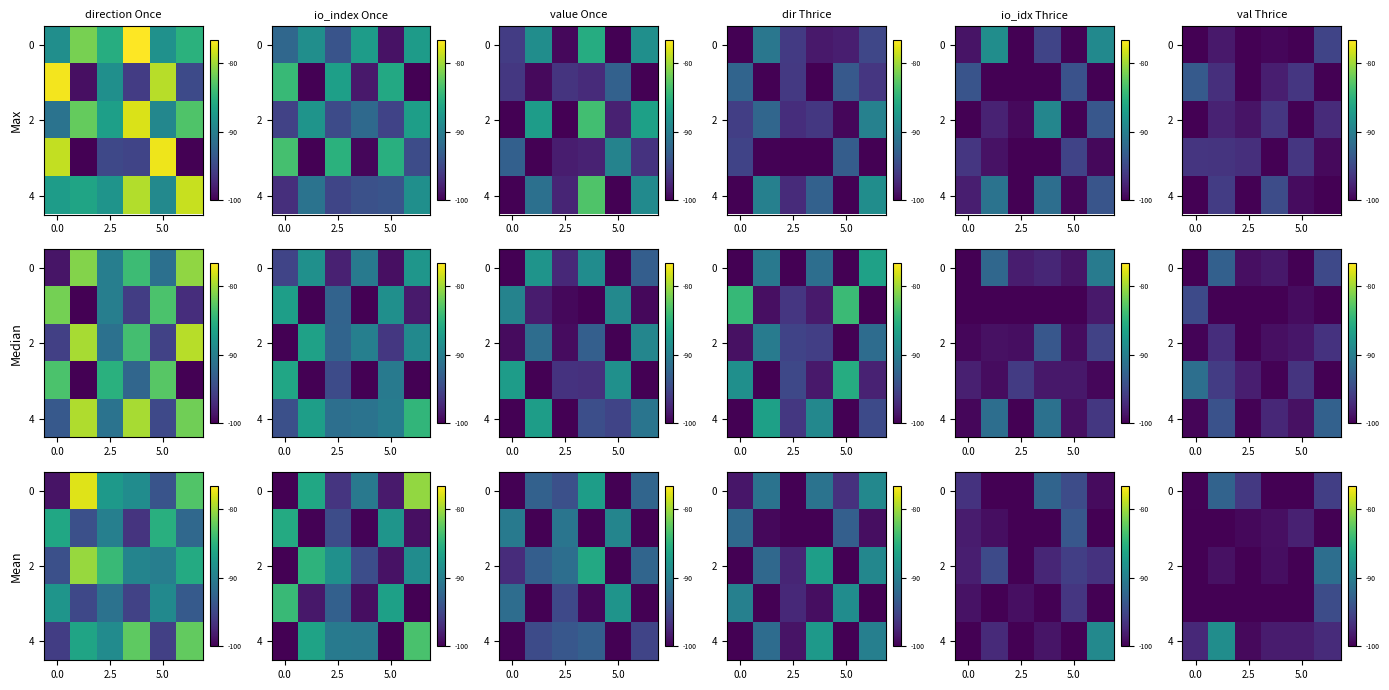

Which series has the widest spread of values?

4